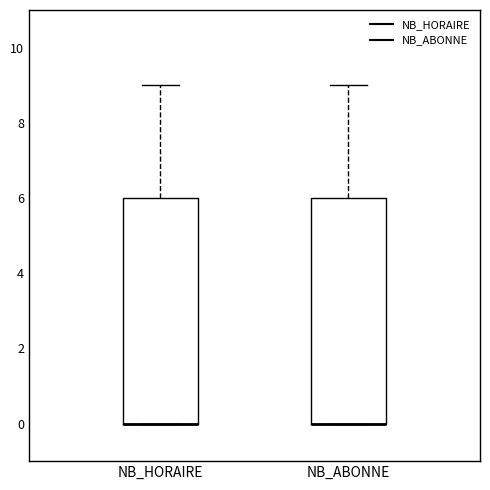

Where is the lower edge of the box for NB_ABONNE on the y-axis? The values are not printed on the chart, so give them approximately, as read against the axis.

0